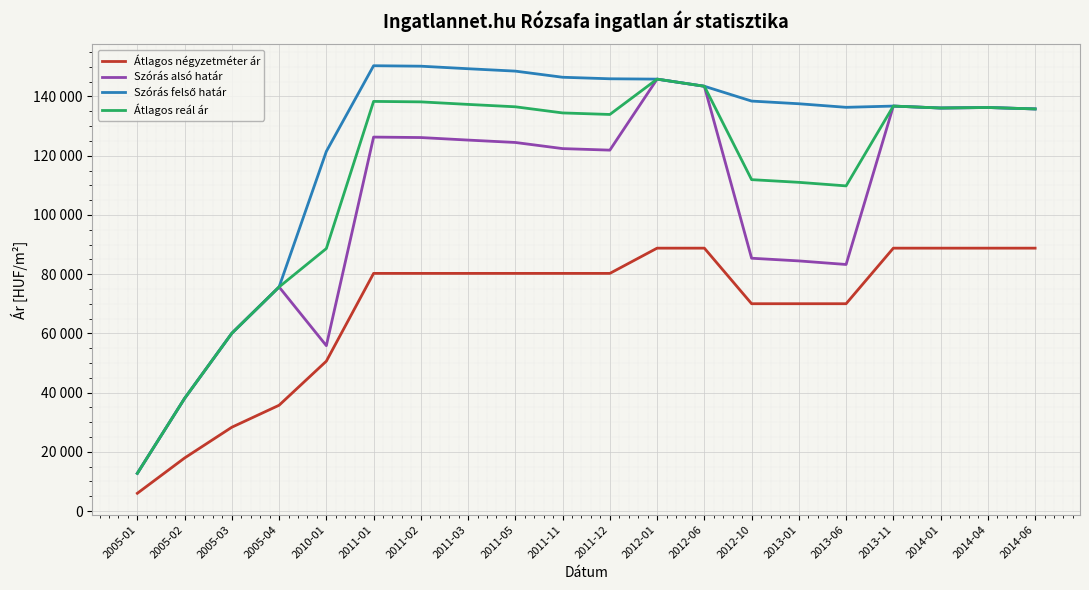

Does the chart have visible grid lines?

Yes